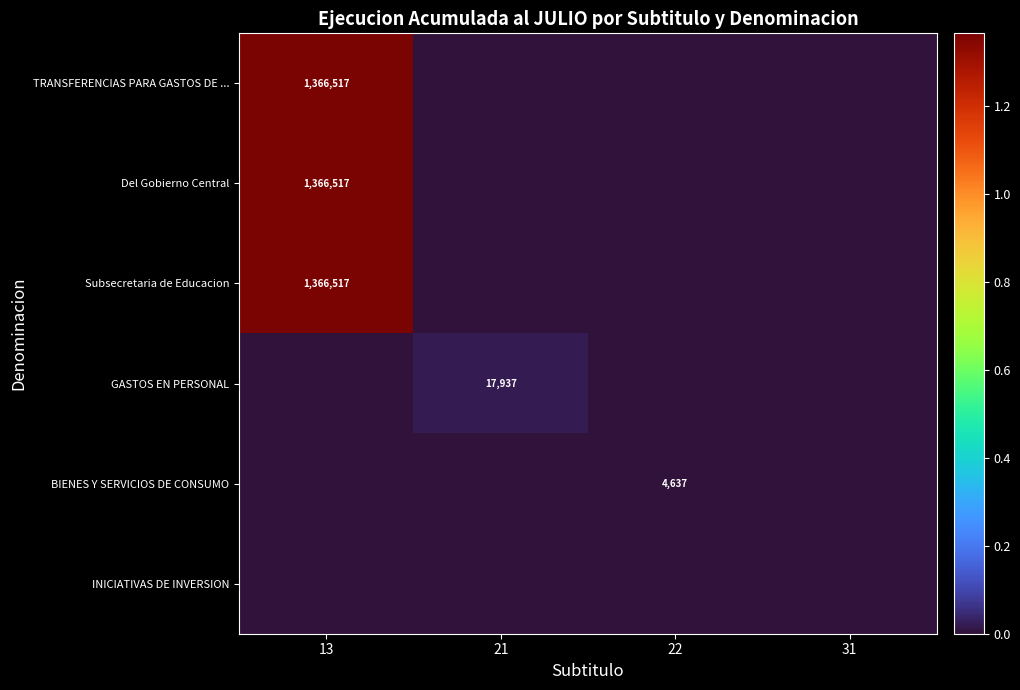

True or false: GASTOS EN PERSONAL has a value of 17937 at 21.

True